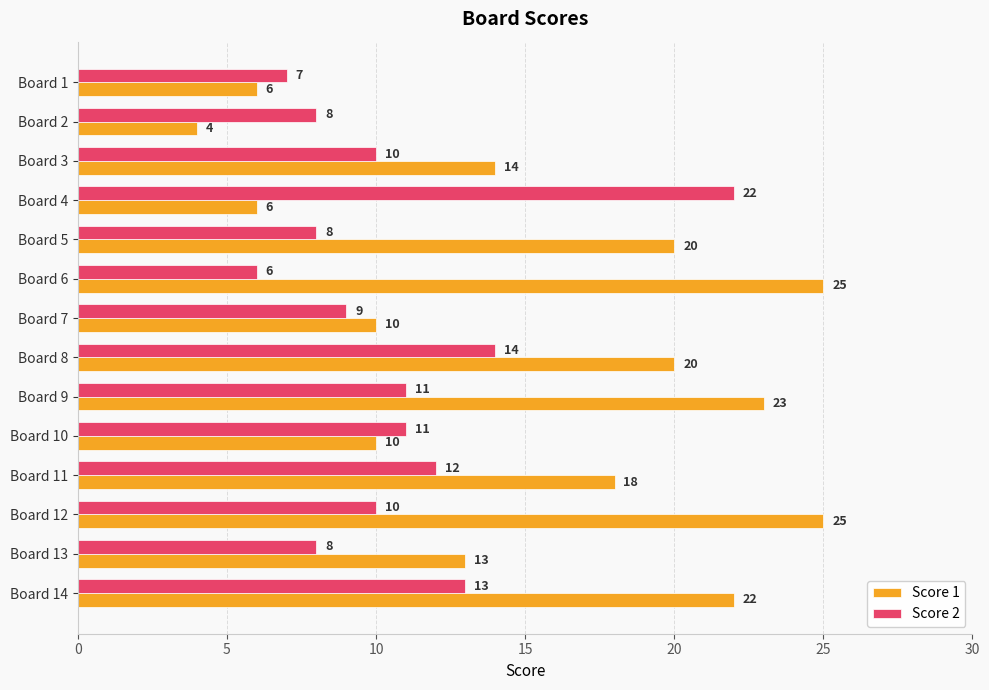

How many series are shown in this chart?

2